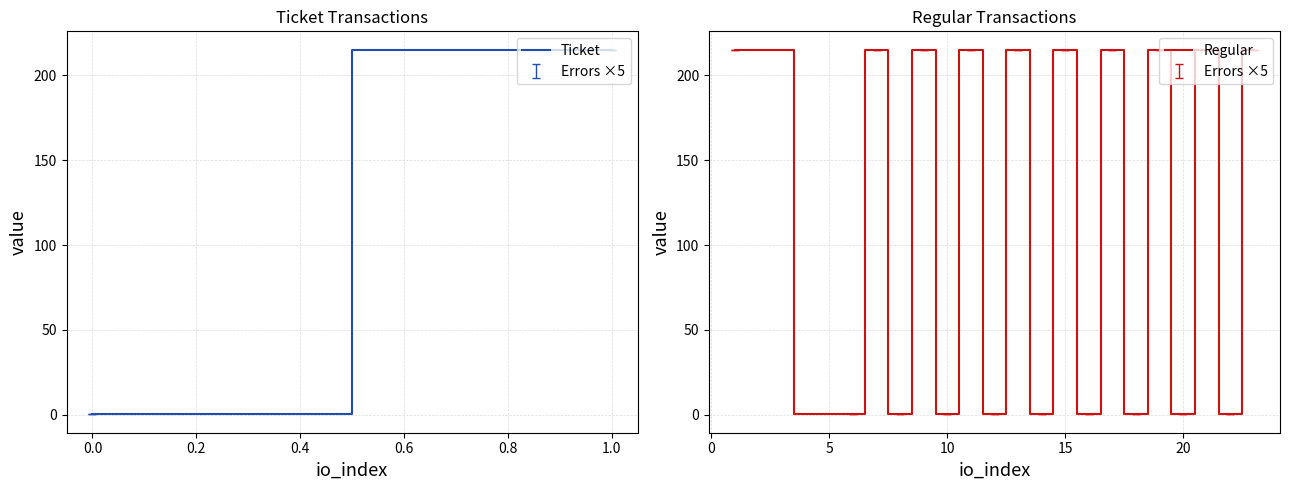

What is the difference between the maximum and minimum values?

215.0